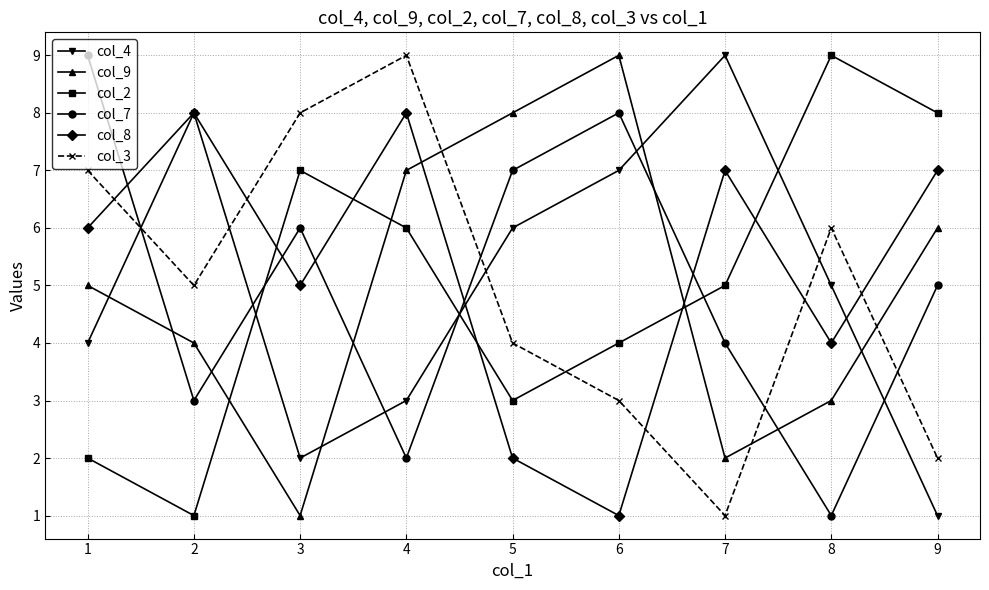

What is the difference between the col_7 values at 7 and 1?

5